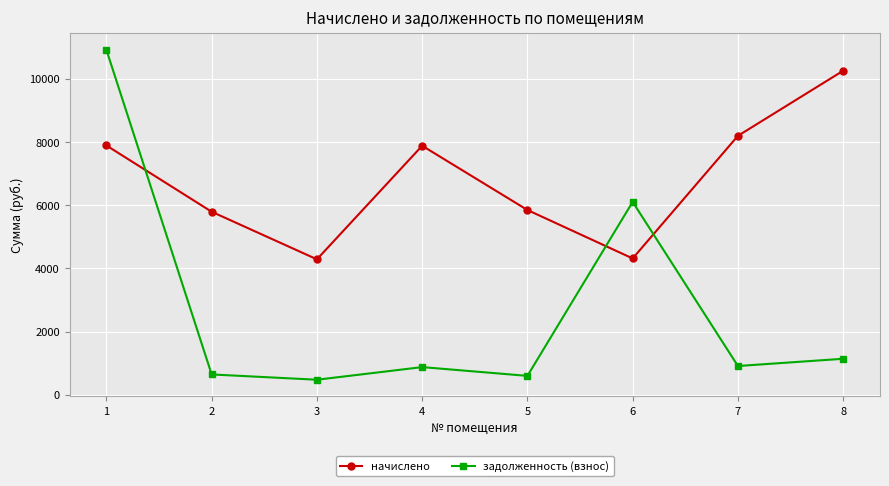

Rank the series at 1 from highest to lowest value.

задолженность (взнос), начислено